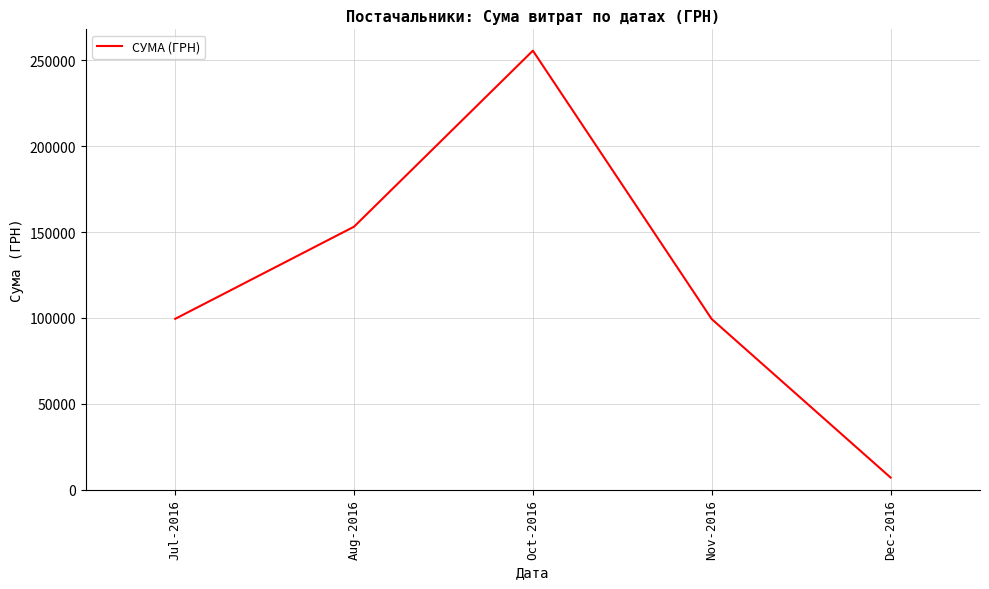

What is the greatest value displayed?

255550.2